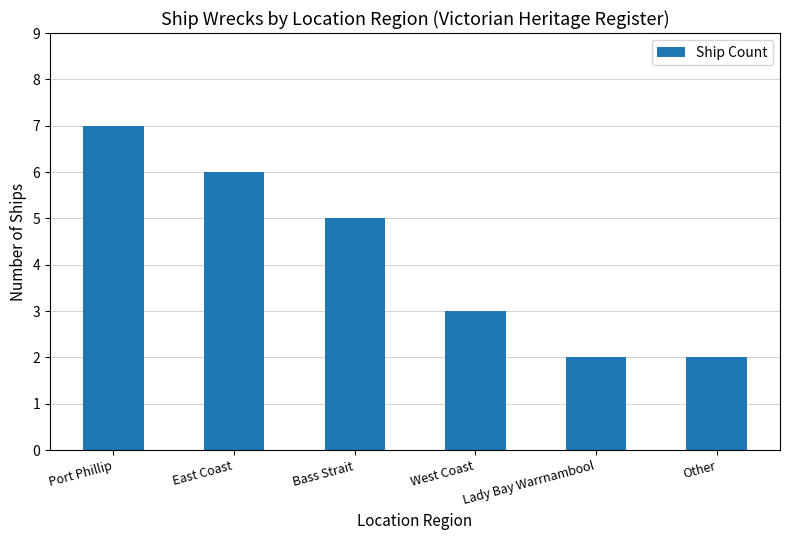

Where does the data first go above 5?

Port Phillip